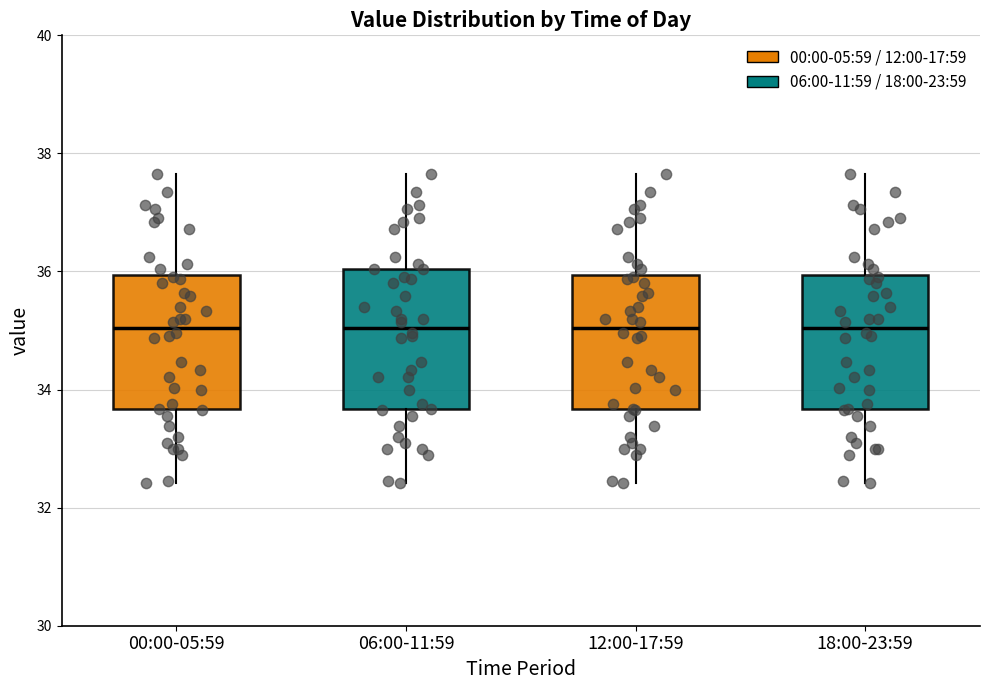

Where does the lower whisker of the box for 12:00-17:59 end on the y-axis? The values are not printed on the chart, so give them approximately, as read against the axis.

32.4